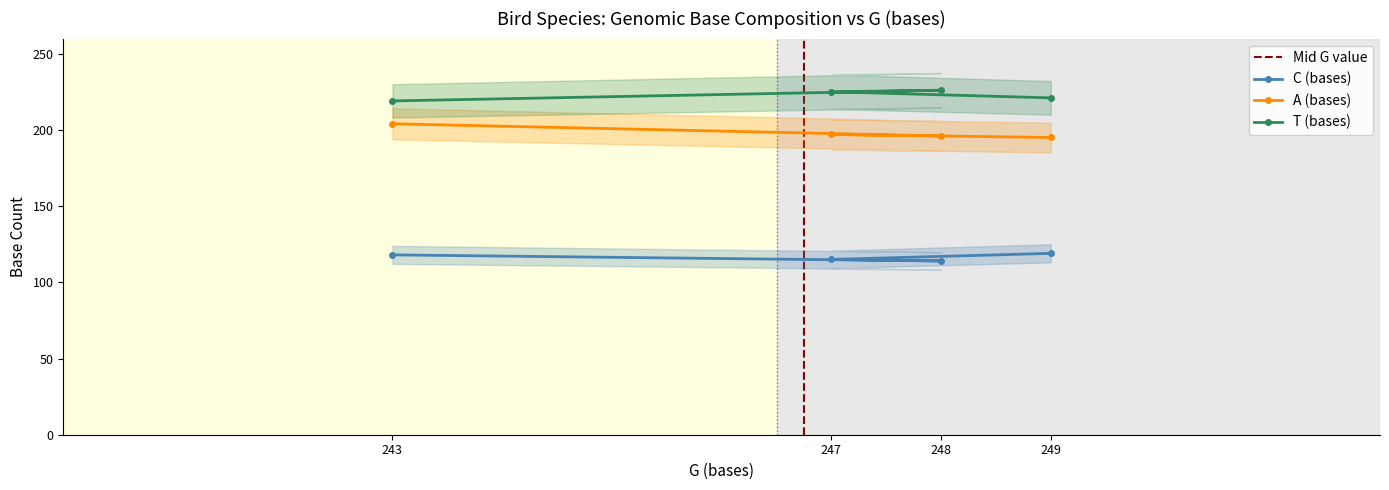

The value of A (bases) at 243 is 204. True or false?

True